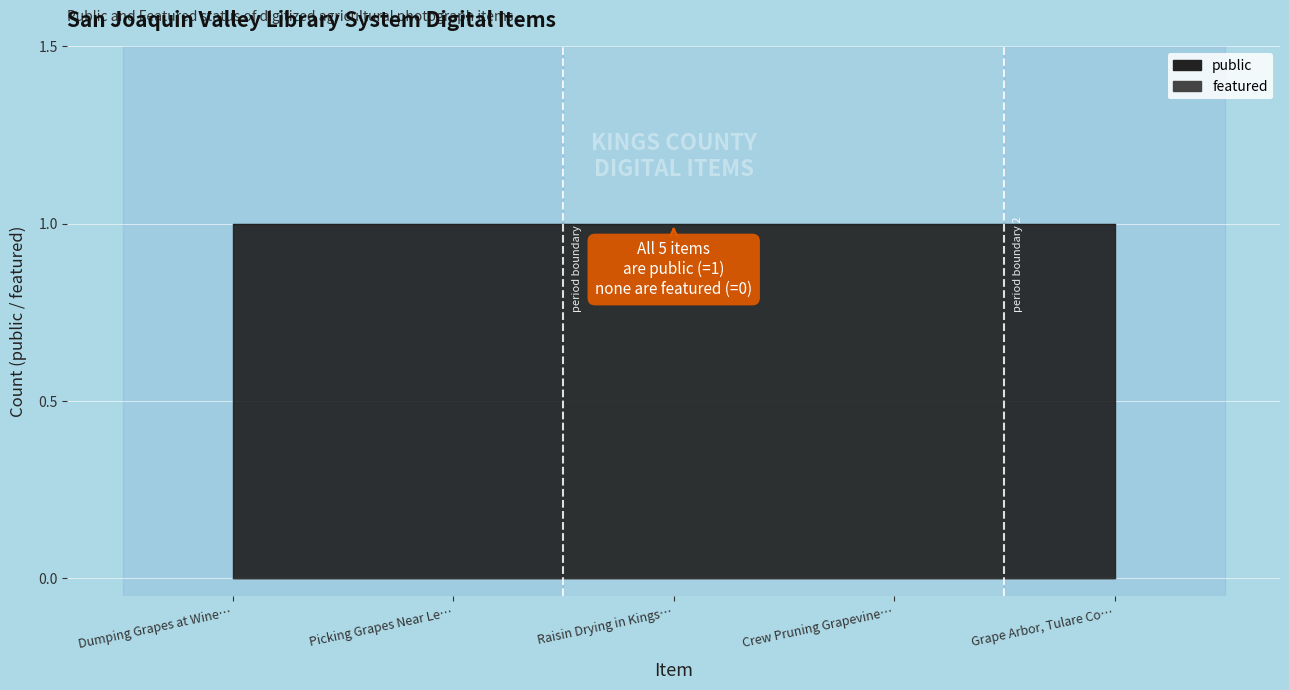

What is the label of the 3rd point from the left?

Raisin Drying in Kings County